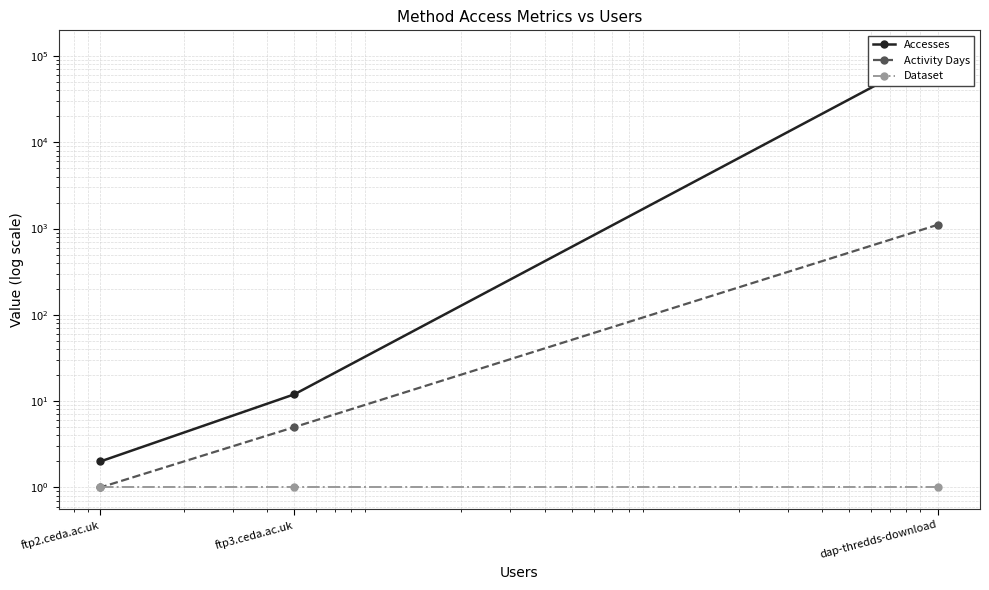

What is the sum of all Accesses values?

110992